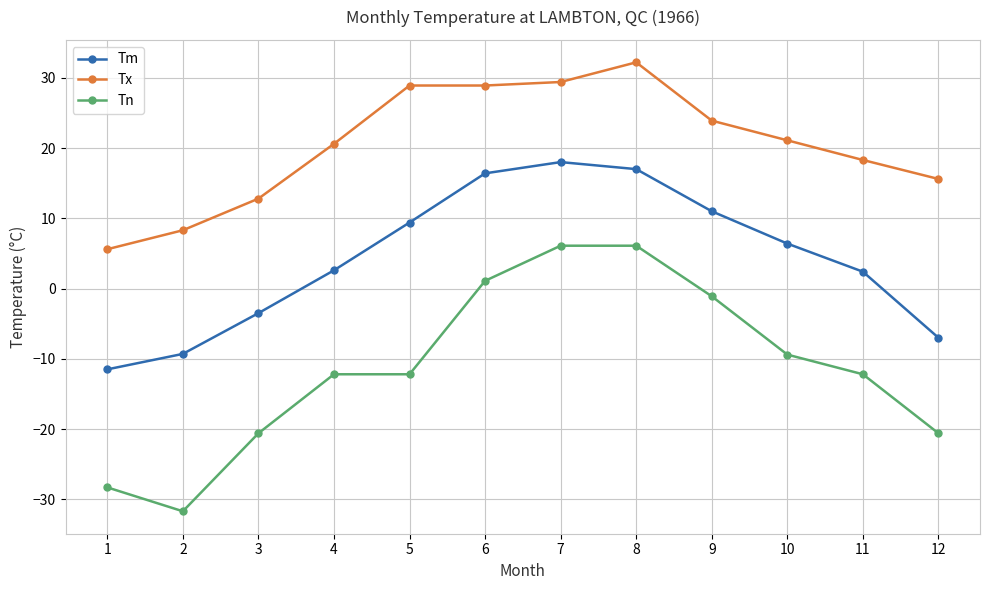

True or false: Tn and Tm cross at least once.

False